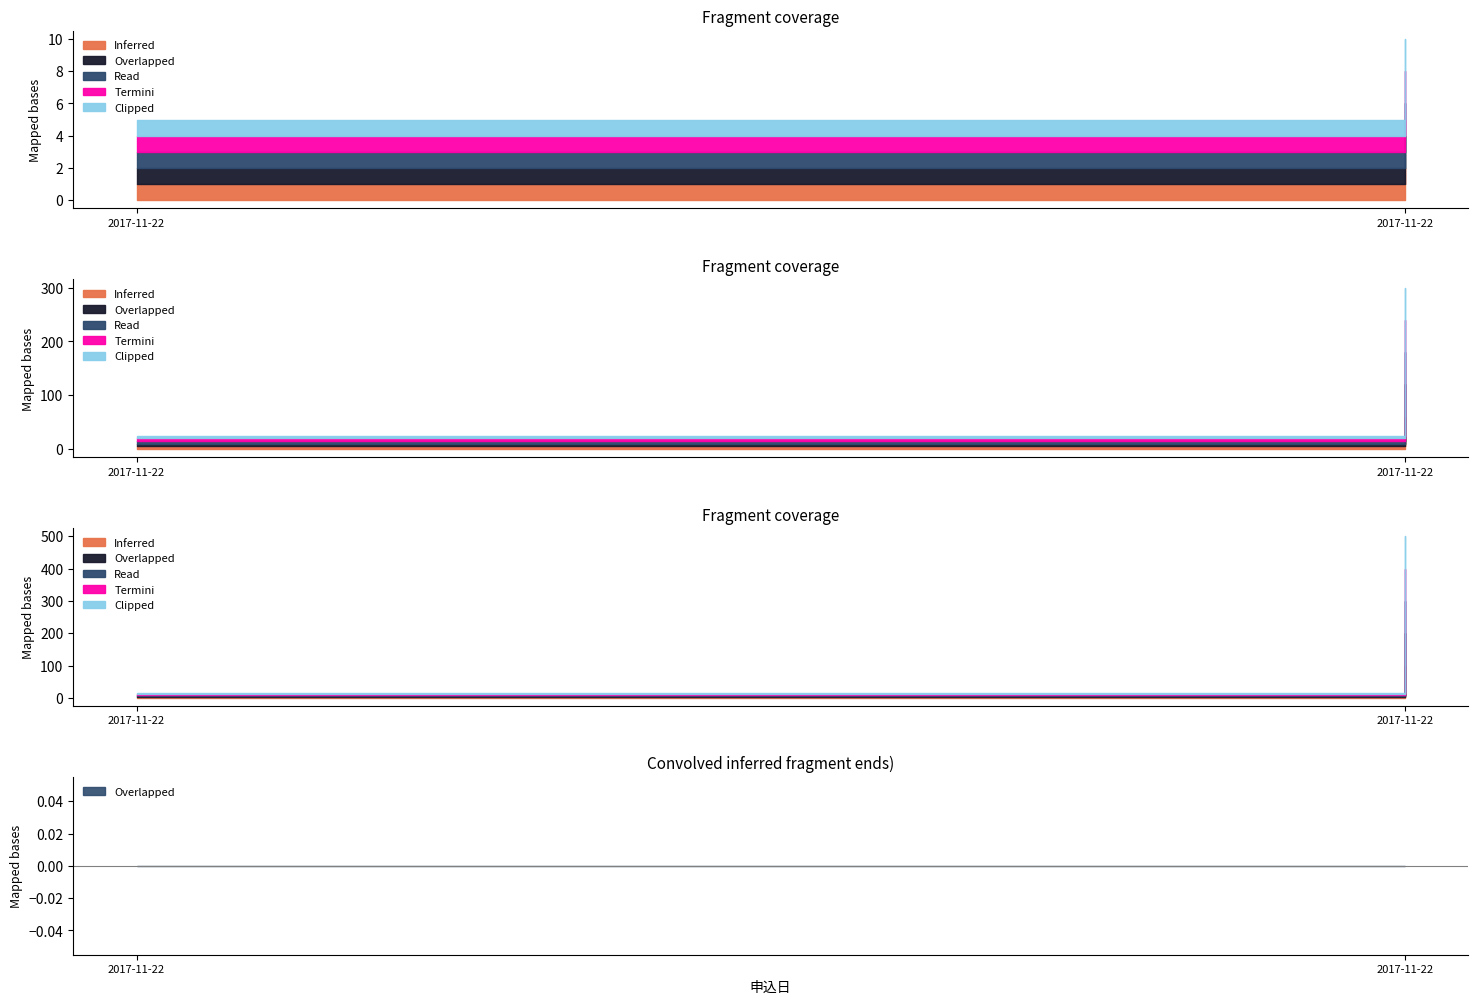

Which series has the largest total across all categories?

Inferred